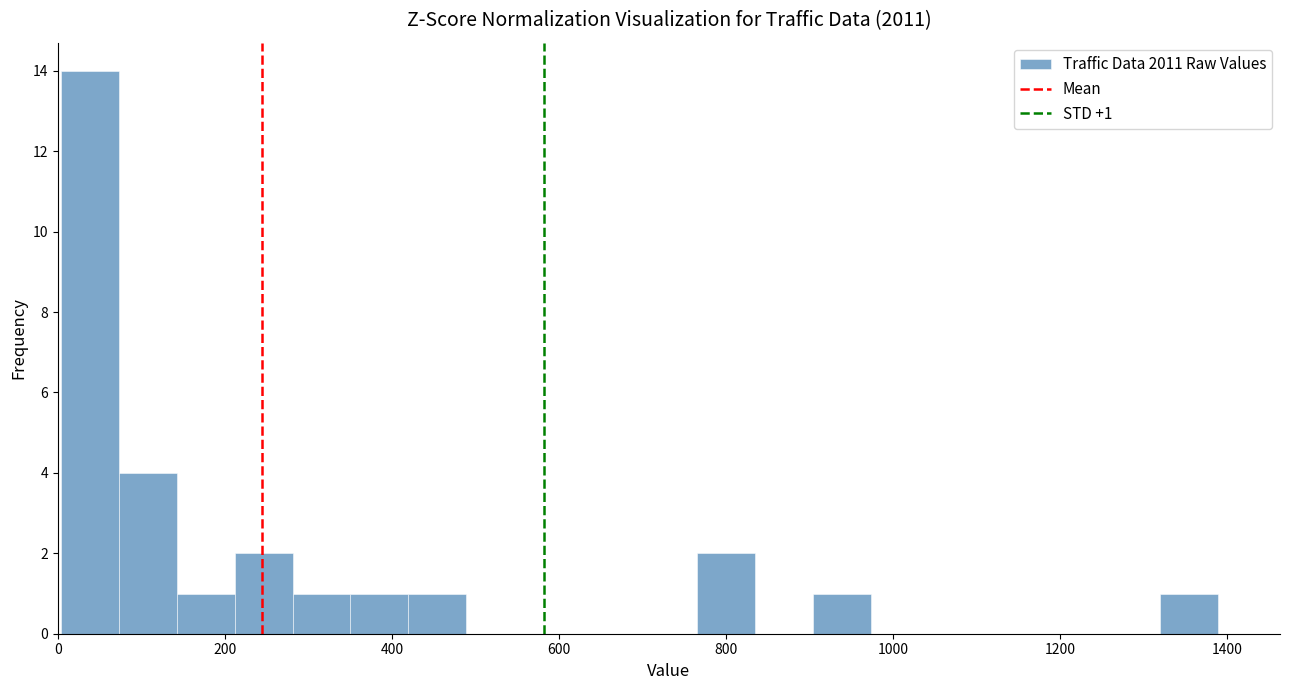

Around what value on the x-axis is the tallest bar? Give the approximate position of its centre, as read against the axis.

40